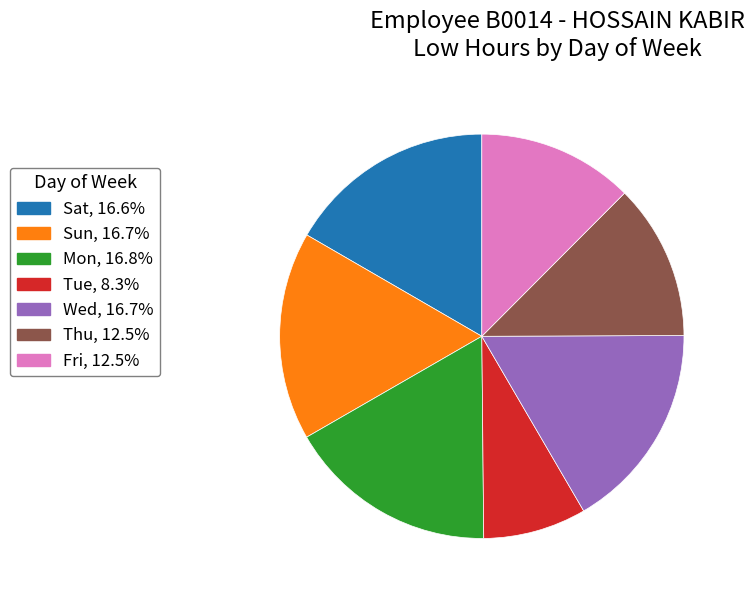

Is there any slice that represents more than half of the pie?

No